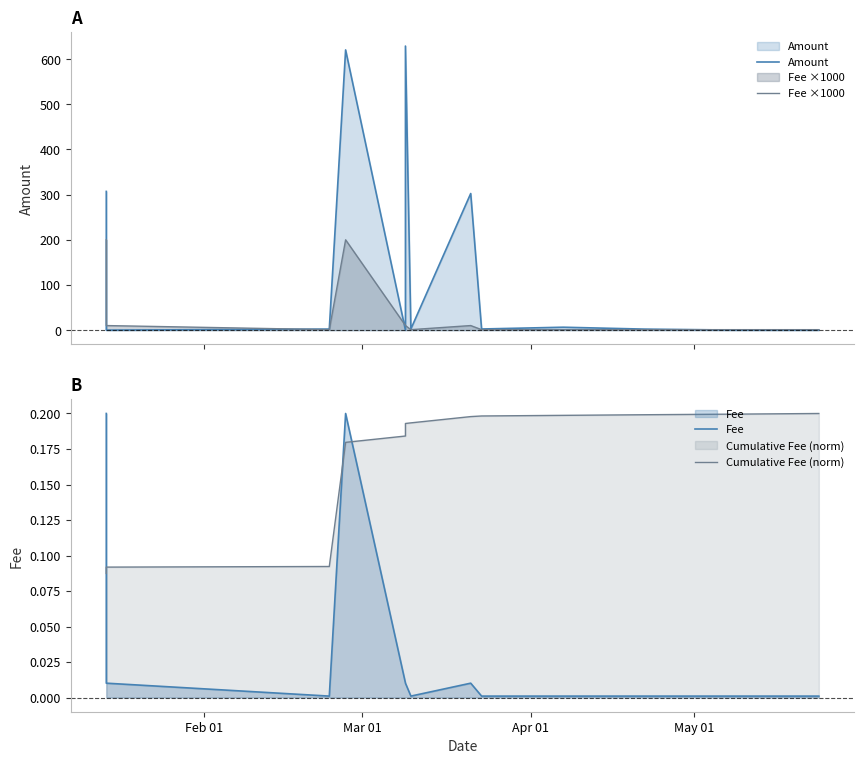

In Amount, how many points are higher than both neighbors (excluding endpoints)?

4